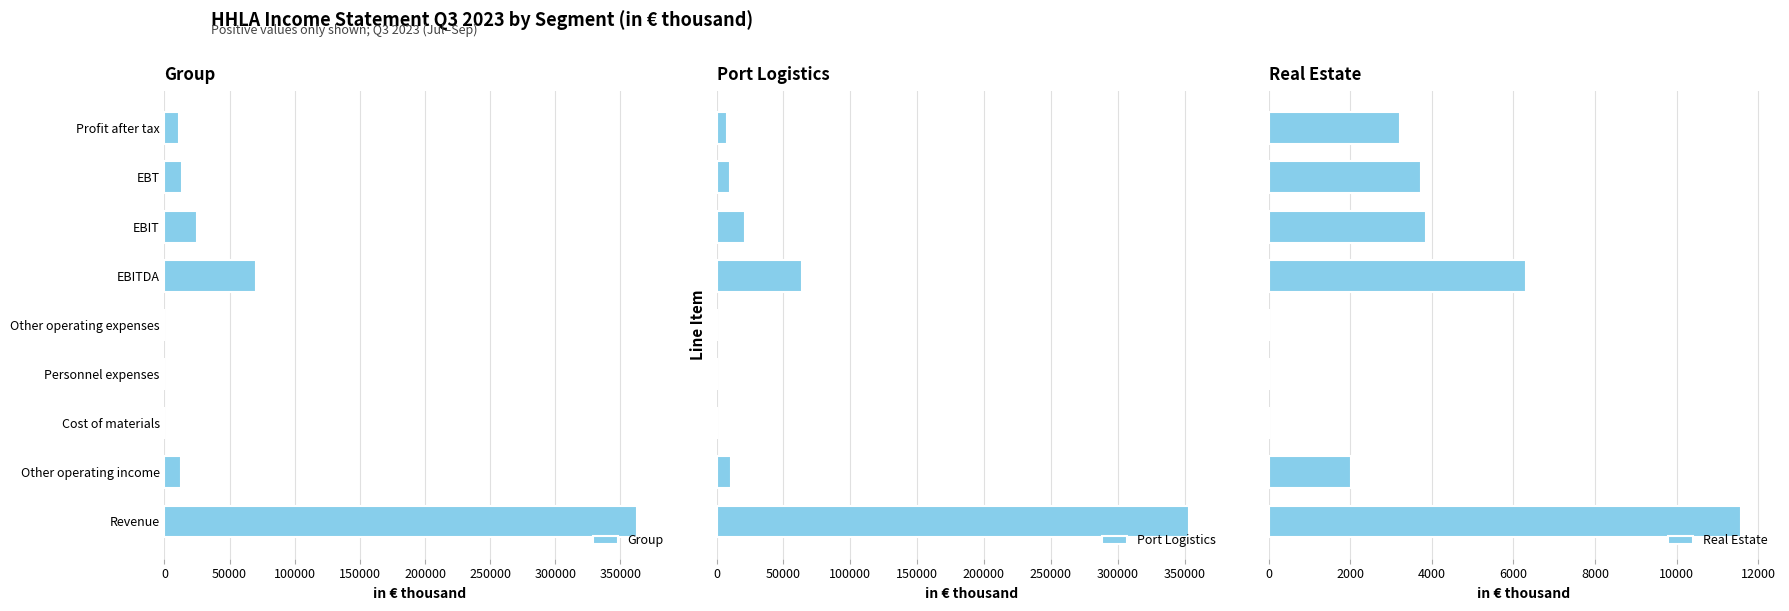

How many values in the Port Logistics series exceed 9959?

4